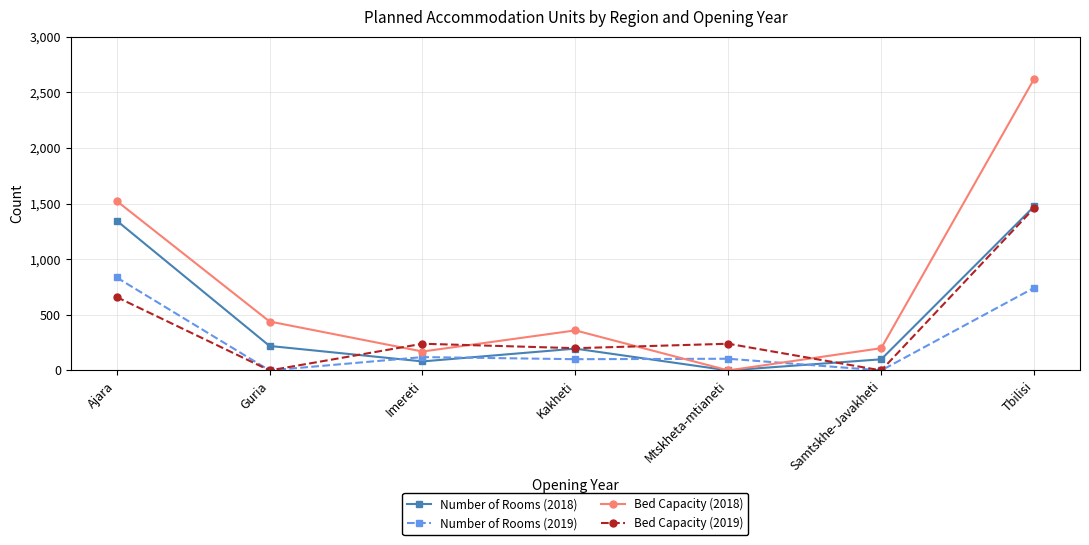

How many interior local peaks does the Bed Capacity (2019) series have?

2